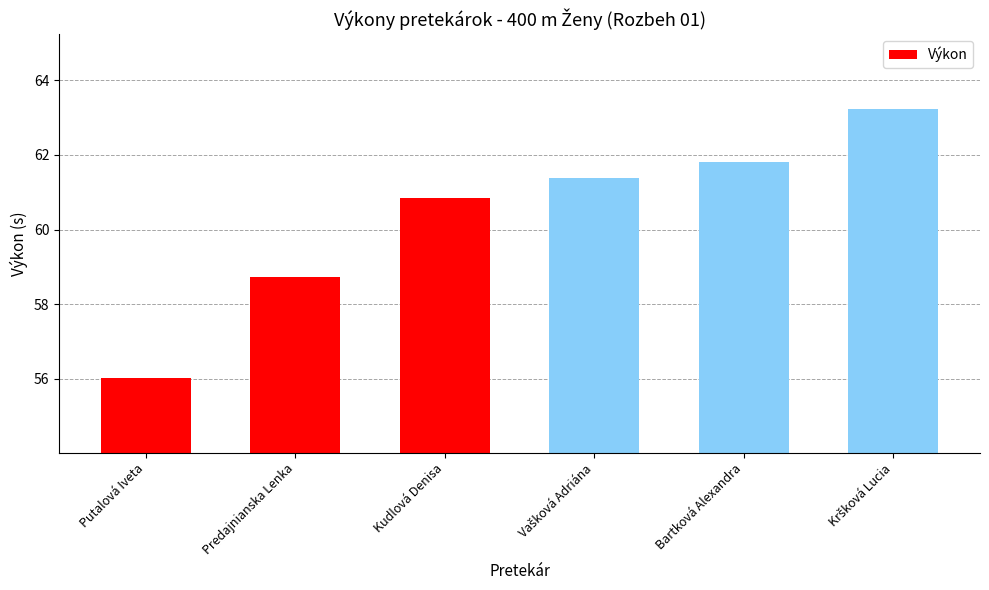

The value at Bartková Alexandra is 21.0. True or false?

False